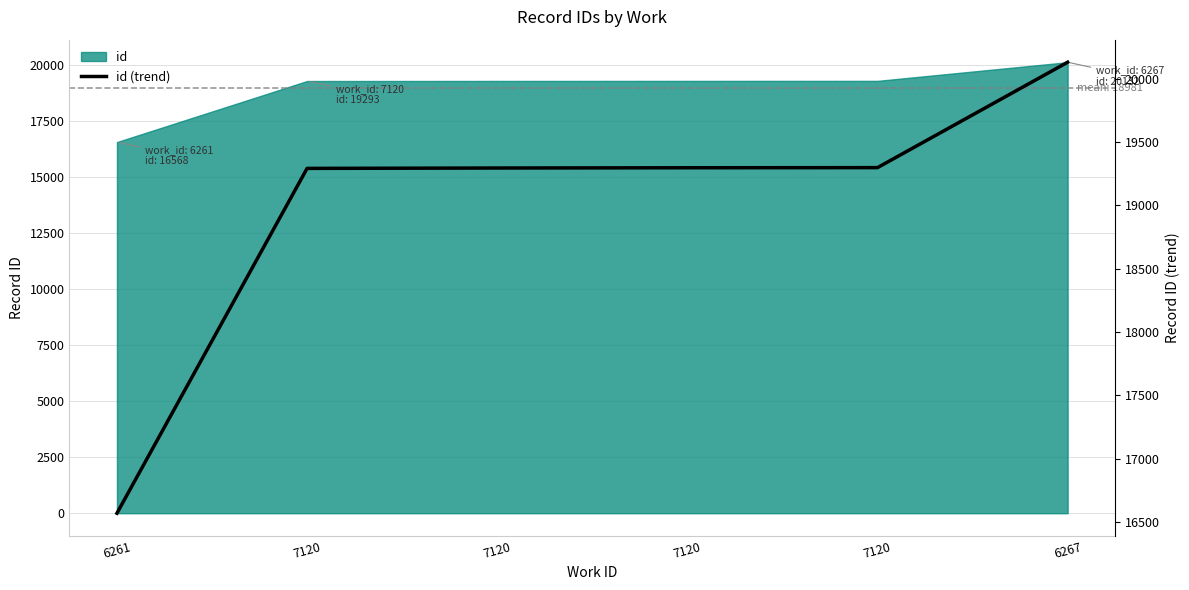

What is the ratio of the value at 7120 to the value at 7120?

1.0